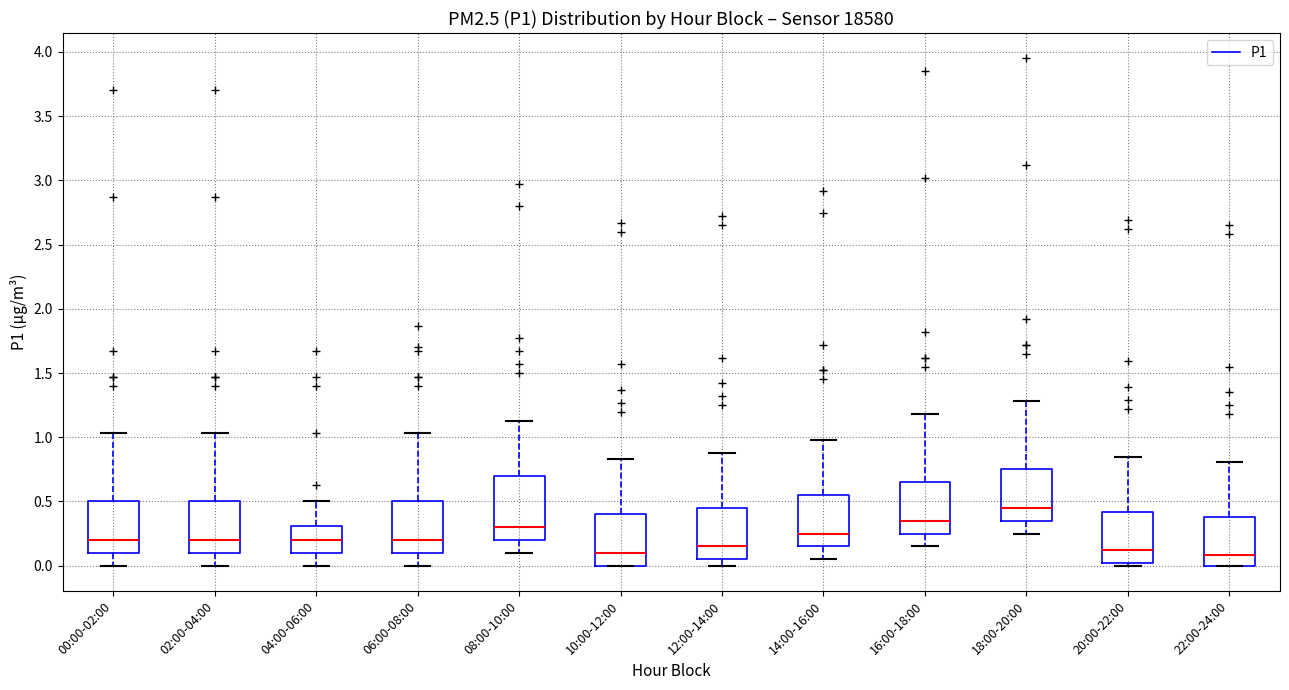

Reading left to right, transcribe this box plot: for each box, give where its median line is, the range the box spans, and where its two whiskers end, as read against the y-axis. The values are not printed on the chart, so give them approximately, as read against the axis.

00:00-02:00: median 0.20, box 0.10 to 0.50, whiskers 0.00 to 1.05
02:00-04:00: median 0.20, box 0.10 to 0.50, whiskers 0.00 to 1.05
04:00-06:00: median 0.20, box 0.10 to 0.30, whiskers 0.00 to 0.50
06:00-08:00: median 0.20, box 0.10 to 0.50, whiskers 0.00 to 1.05
08:00-10:00: median 0.30, box 0.20 to 0.70, whiskers 0.10 to 1.15
10:00-12:00: median 0.10, box 0.00 to 0.40, whiskers 0.00 to 0.85
12:00-14:00: median 0.15, box 0.05 to 0.45, whiskers 0.00 to 0.90
14:00-16:00: median 0.25, box 0.15 to 0.55, whiskers 0.05 to 1.00
16:00-18:00: median 0.35, box 0.25 to 0.65, whiskers 0.15 to 1.20
18:00-20:00: median 0.45, box 0.35 to 0.75, whiskers 0.25 to 1.30
20:00-22:00: median 0.10, box 0.00 to 0.40, whiskers 0.00 (just below the box's lower edge) to 0.85
22:00-24:00: median 0.10, box 0.00 to 0.40, whiskers 0.00 to 0.80